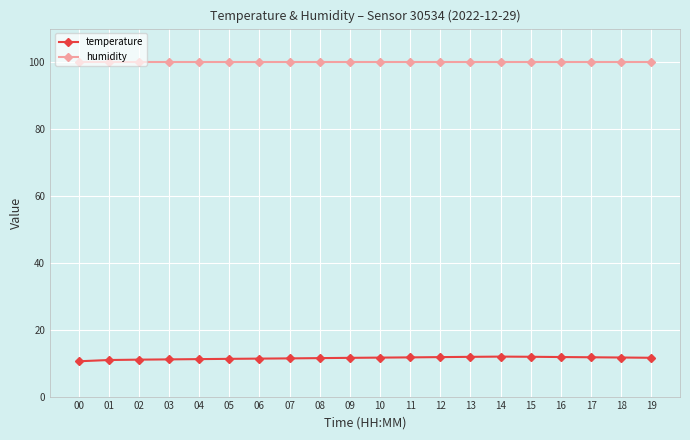

What is the total value across all series at 07?

111.3